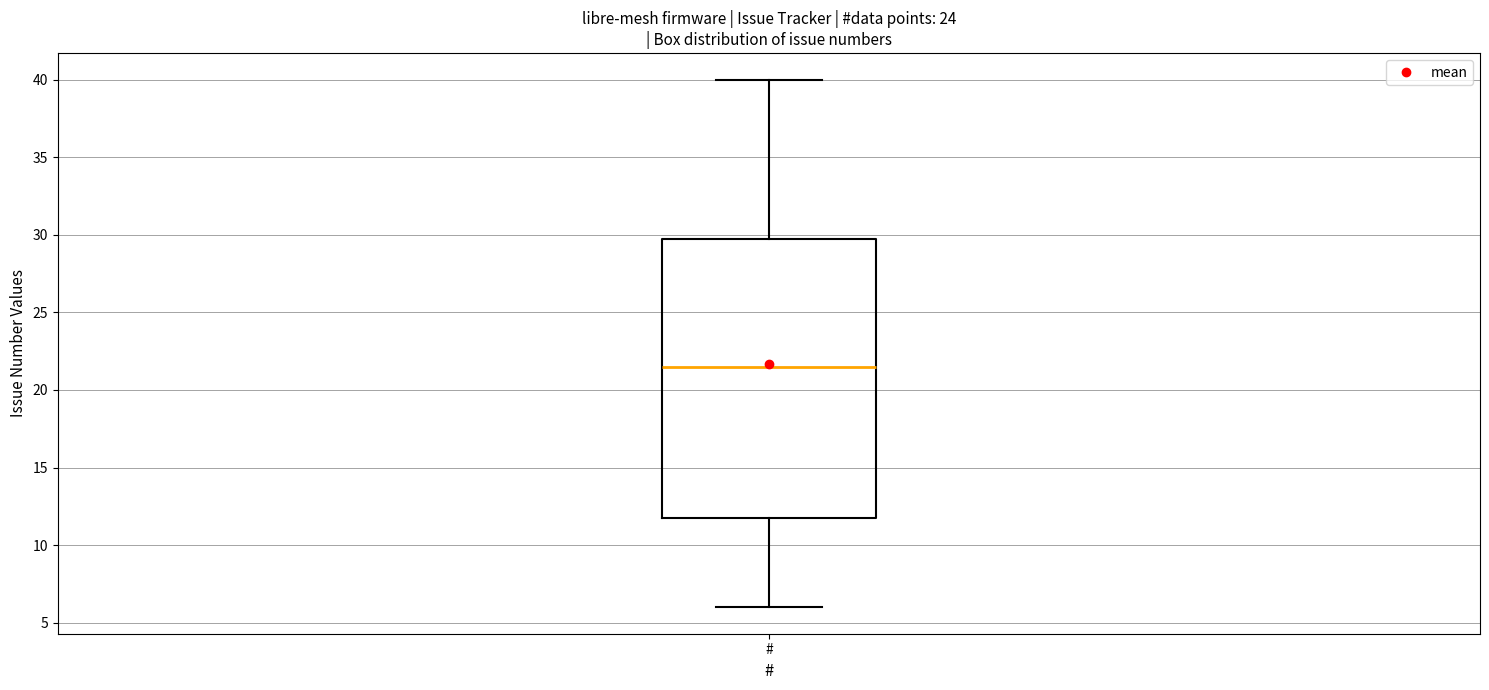

Transcribe this box plot: give where the median line is, the range the box spans, and where the two whiskers end, as read against the y-axis. The values are not printed on the chart, so give them approximately, as read against the axis.

median 21.5, box 12.0 to 30.0, whiskers 6.0 to 40.0